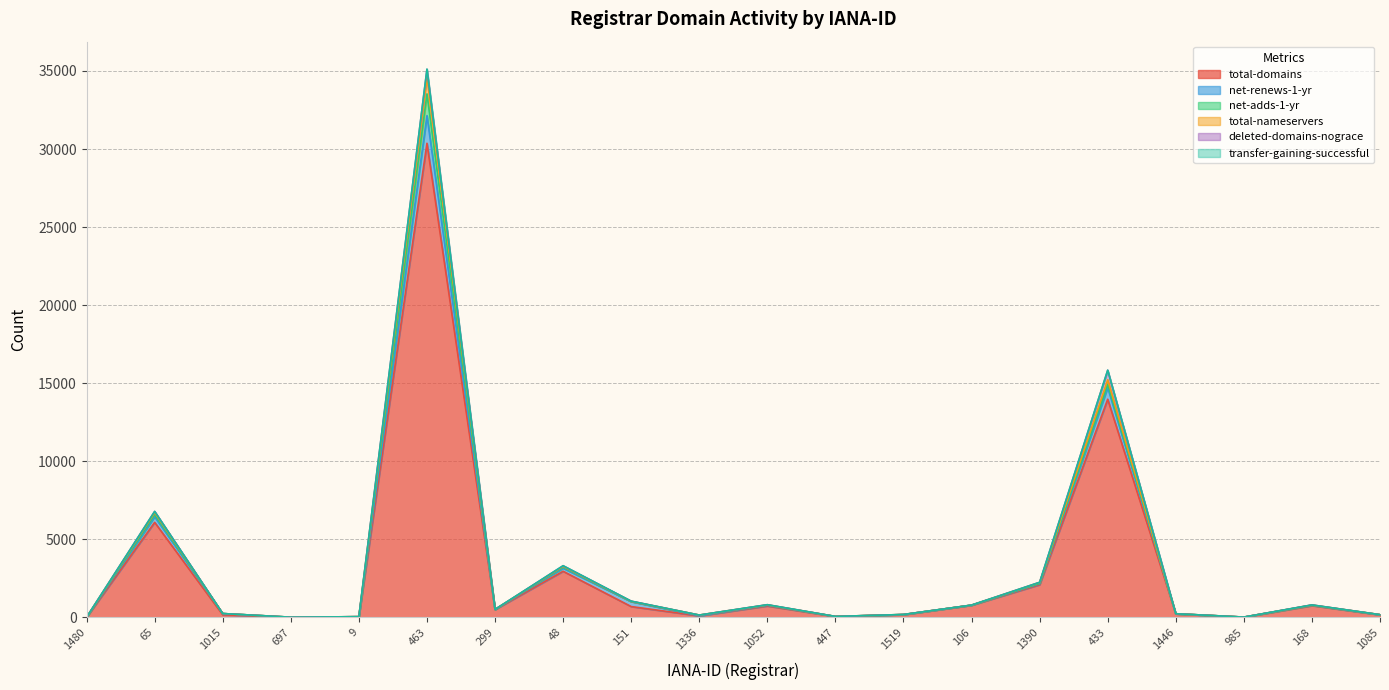

The total-domains series shows 160 at 1015. True or false?

True